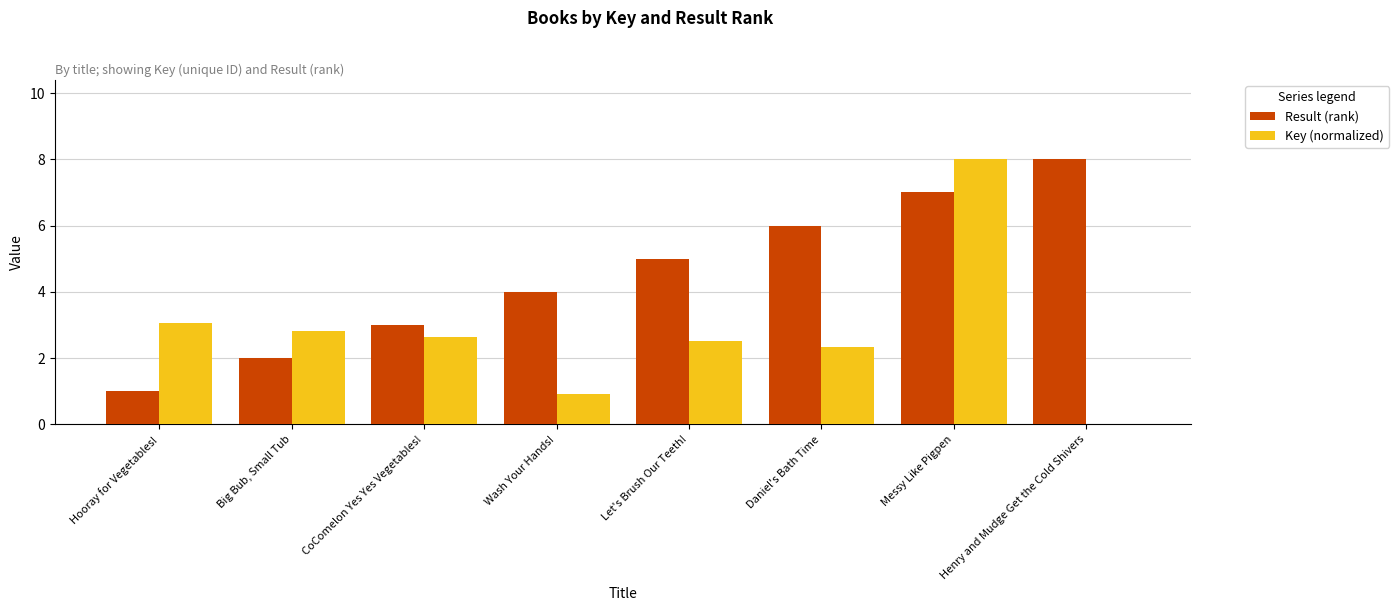

What is the maximum value shown in the chart?

8.0